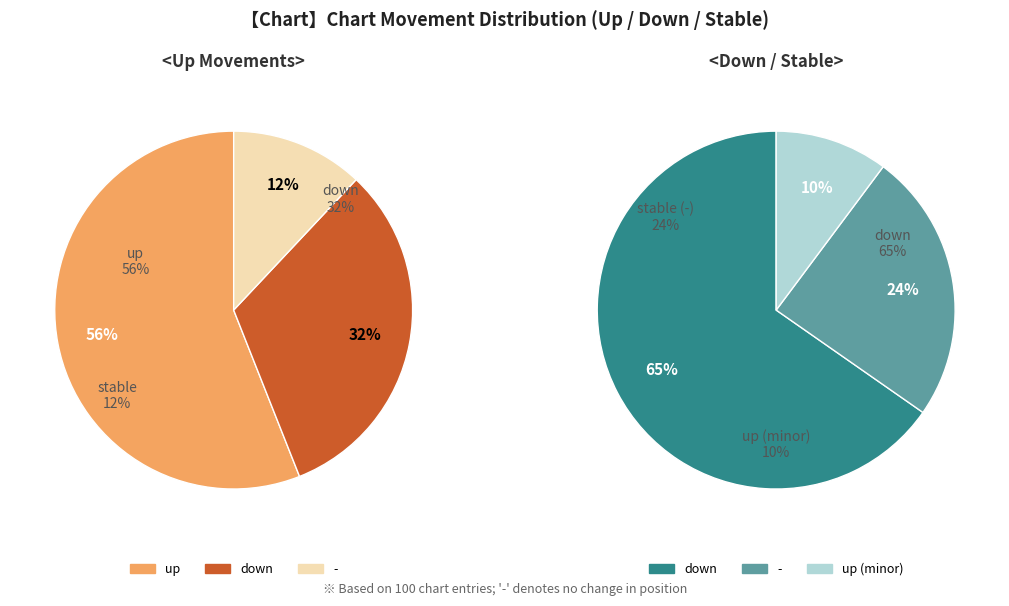

To the nearest percent, what portion does up represent?

56%